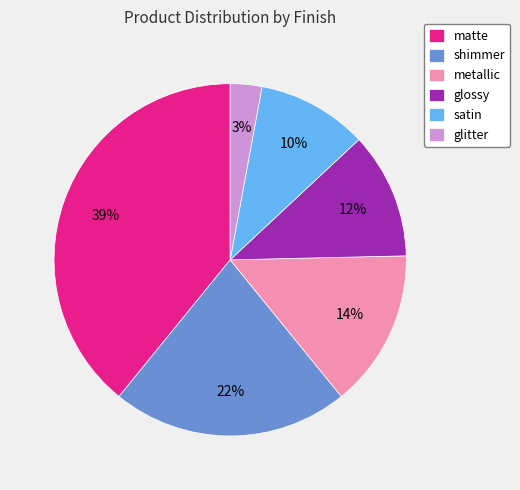

To the nearest percent, what percentage of the pie is satin?

10%